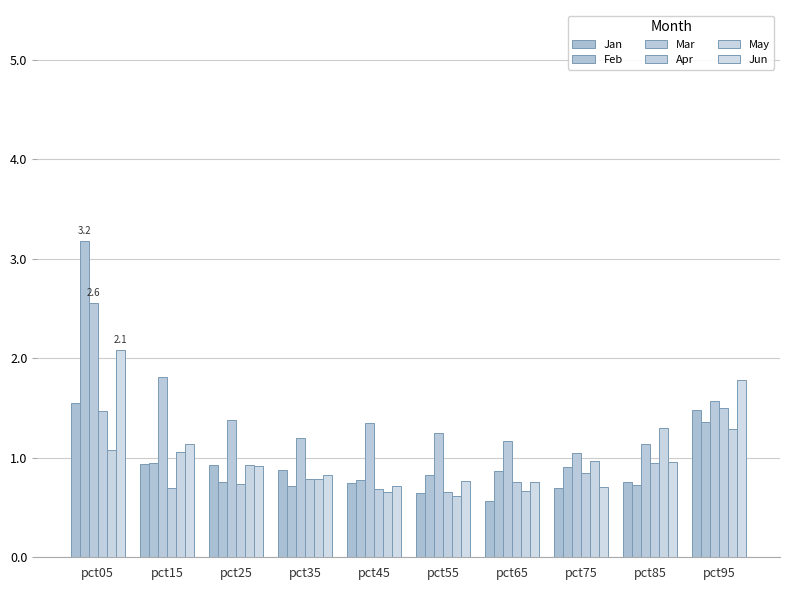

What is the sum of the Feb values at pct25 and pct75?

1.7